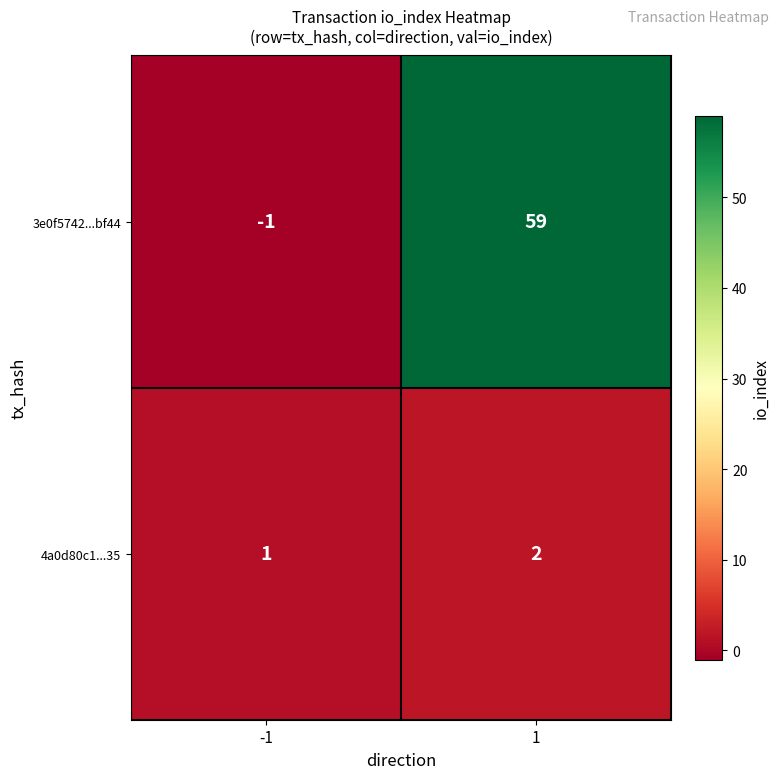

How many values in the 4a0d80c1...35 series are below 2?

1